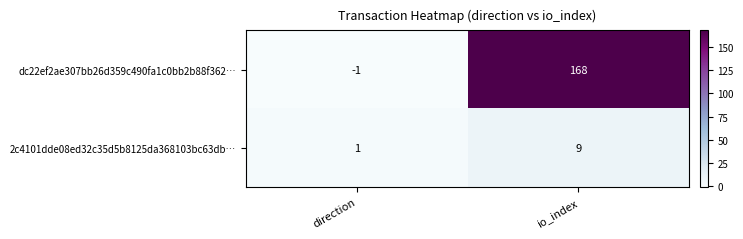

Which series has the widest spread of values?

dc22ef2ae307bb26d359c490fa1c0bb2b88f362…